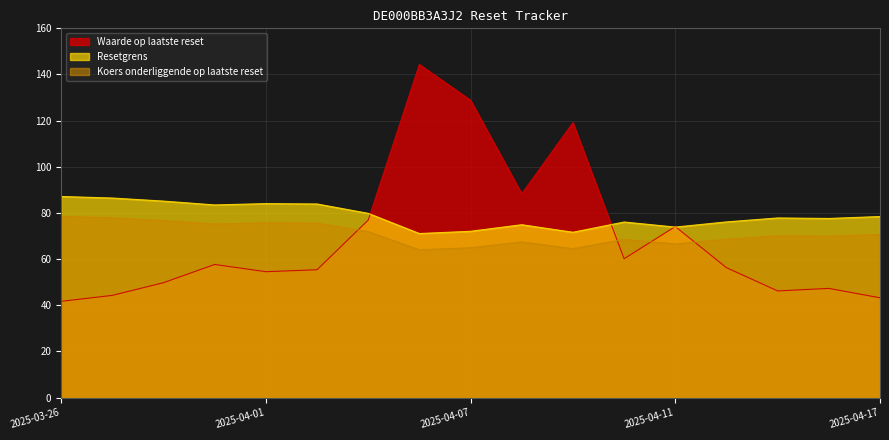

True or false: Koers onderliggende op laatste reset has more than 1 interior local peaks.

True